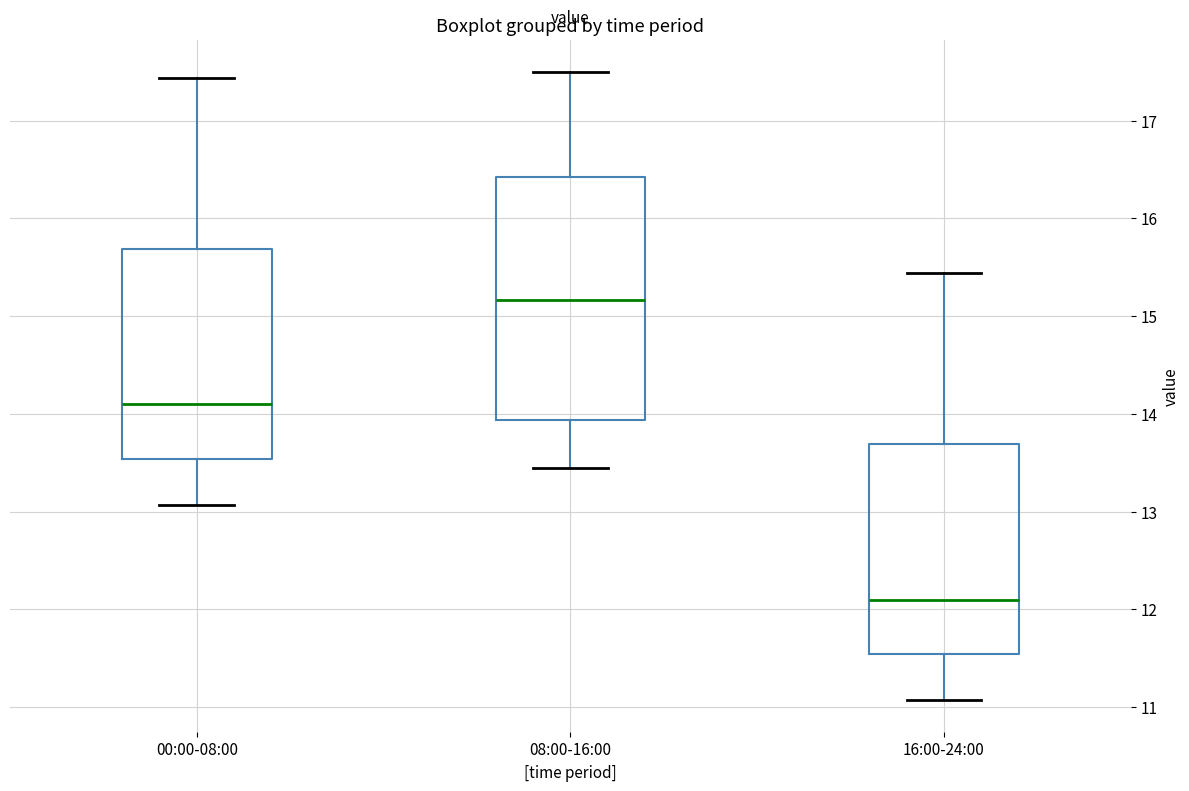

Which box's median line is the lowest?

16:00-24:00